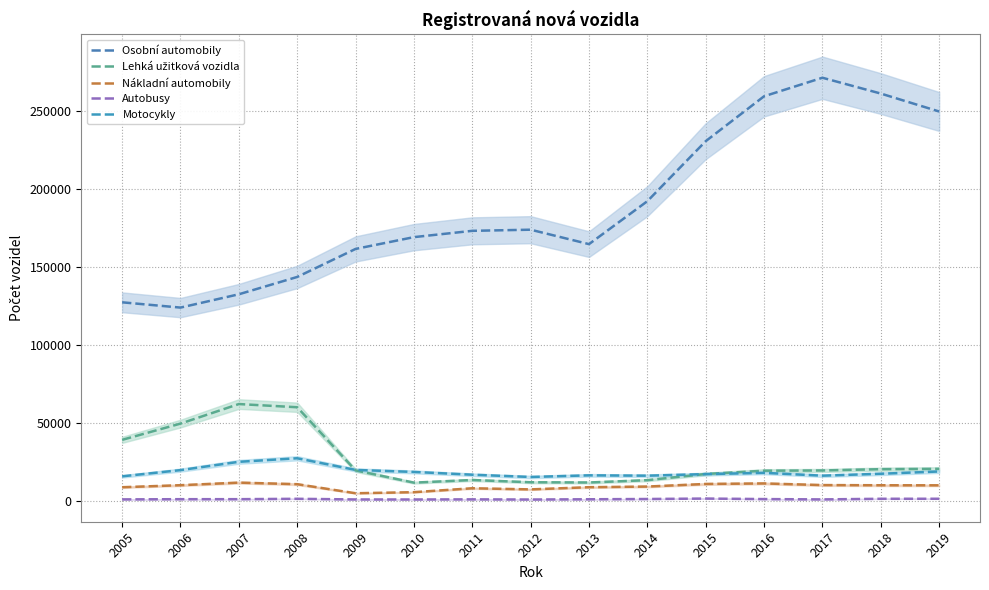

Where does the Lehká užitková vozidla series first go above 19398?

2005